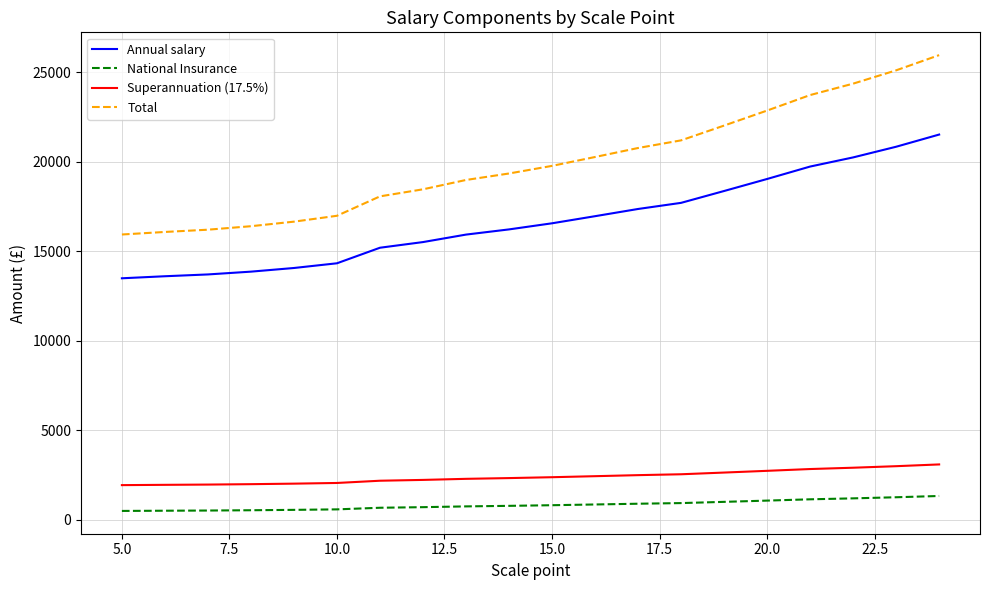

Which series has the largest range (max minus min)?

Total